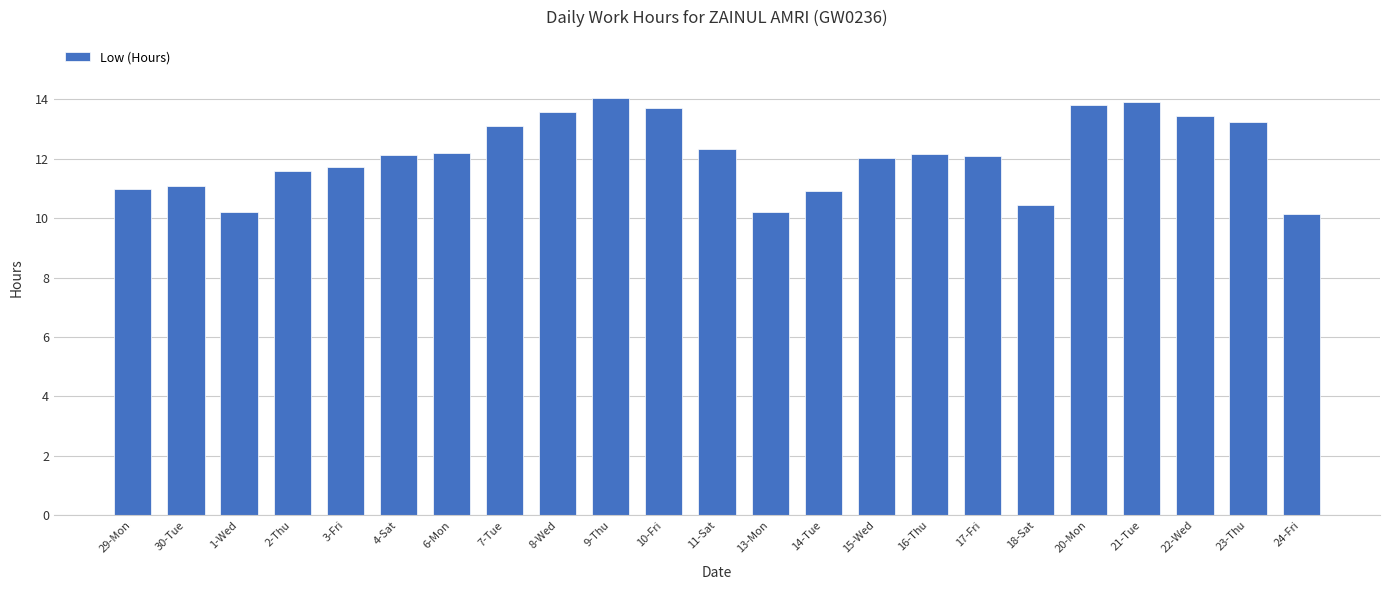

Does the chart contain stacked bars?

No